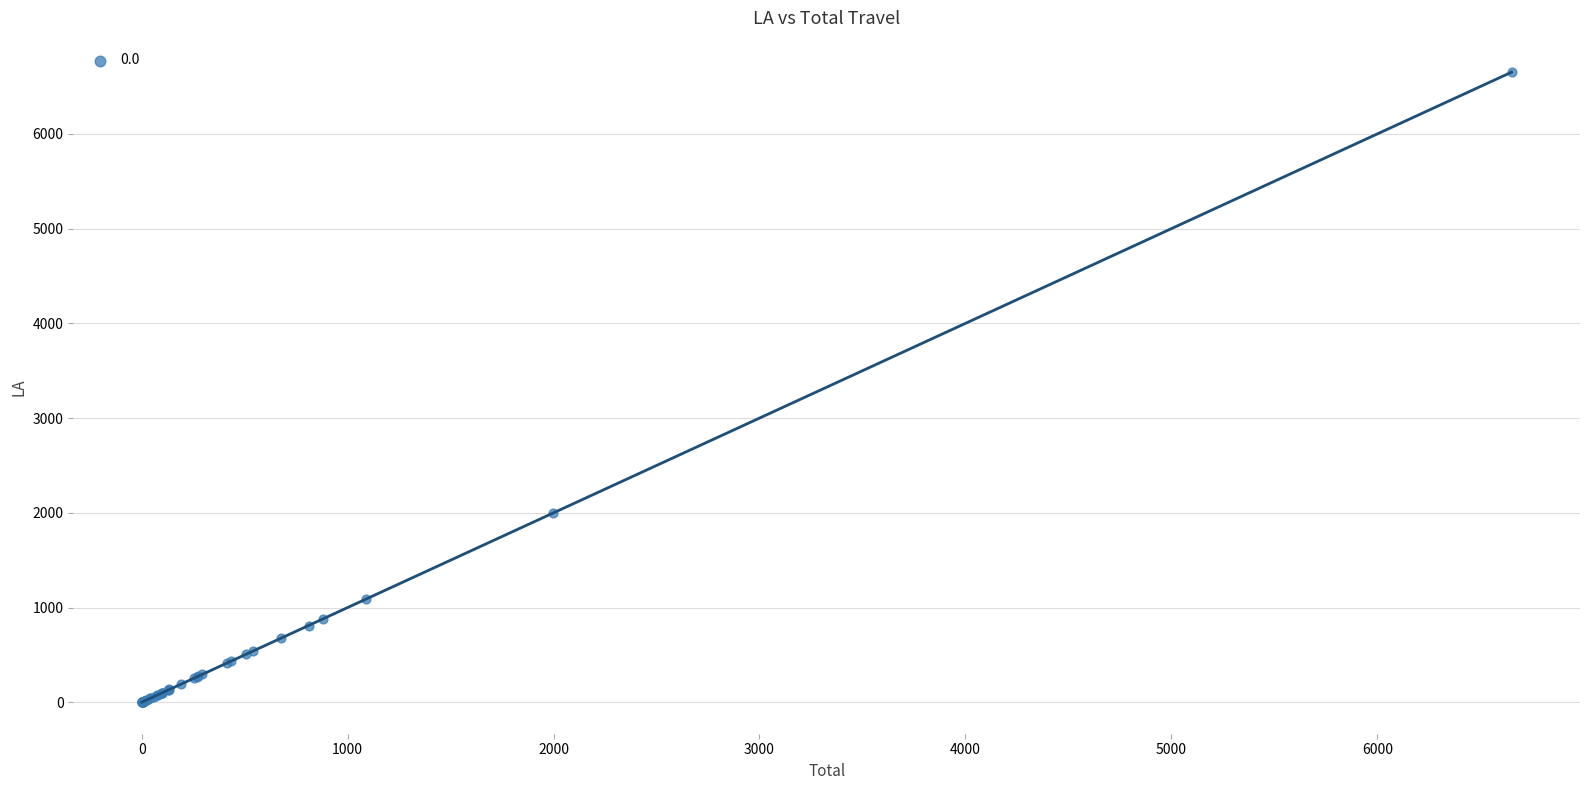

What Y value in the scatter plot is closest to 3326?

1999.2